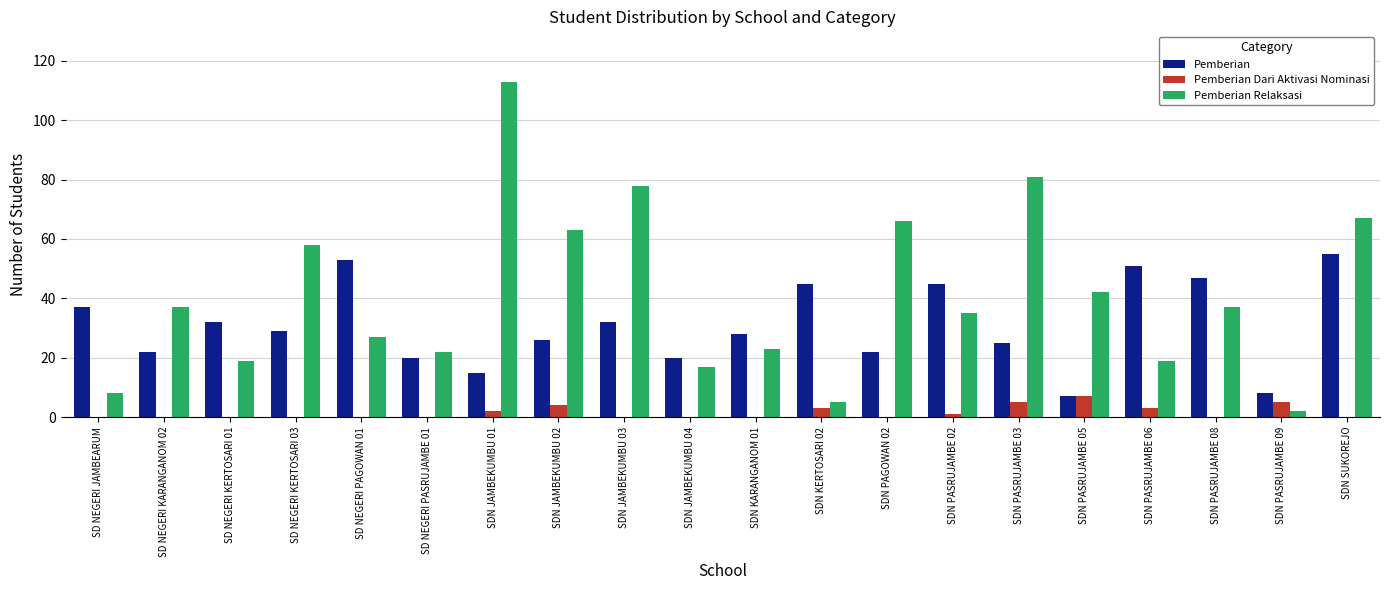

What are all the series names shown in the legend?

Pemberian, Pemberian Dari Aktivasi Nominasi, Pemberian Relaksasi